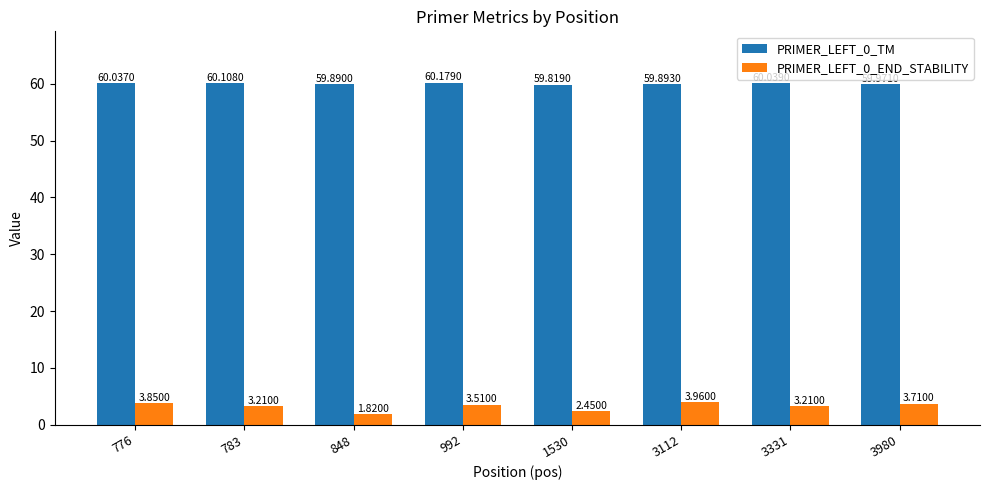

Which series has the largest total across all categories?

PRIMER_LEFT_0_TM